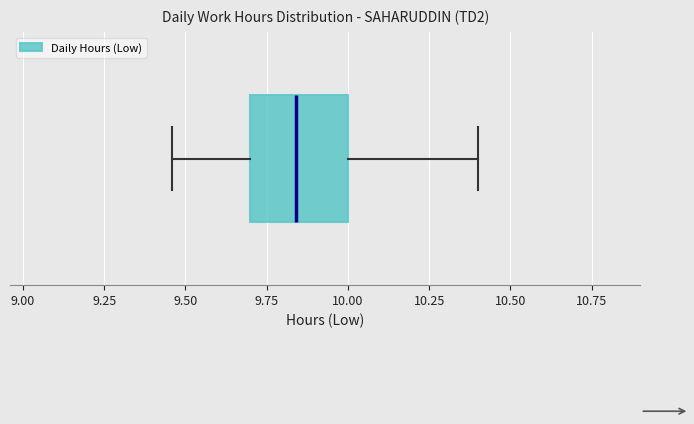

Where does the median line of the box sit on the x-axis? The values are not printed on the chart, so give them approximately, as read against the axis.

9.85